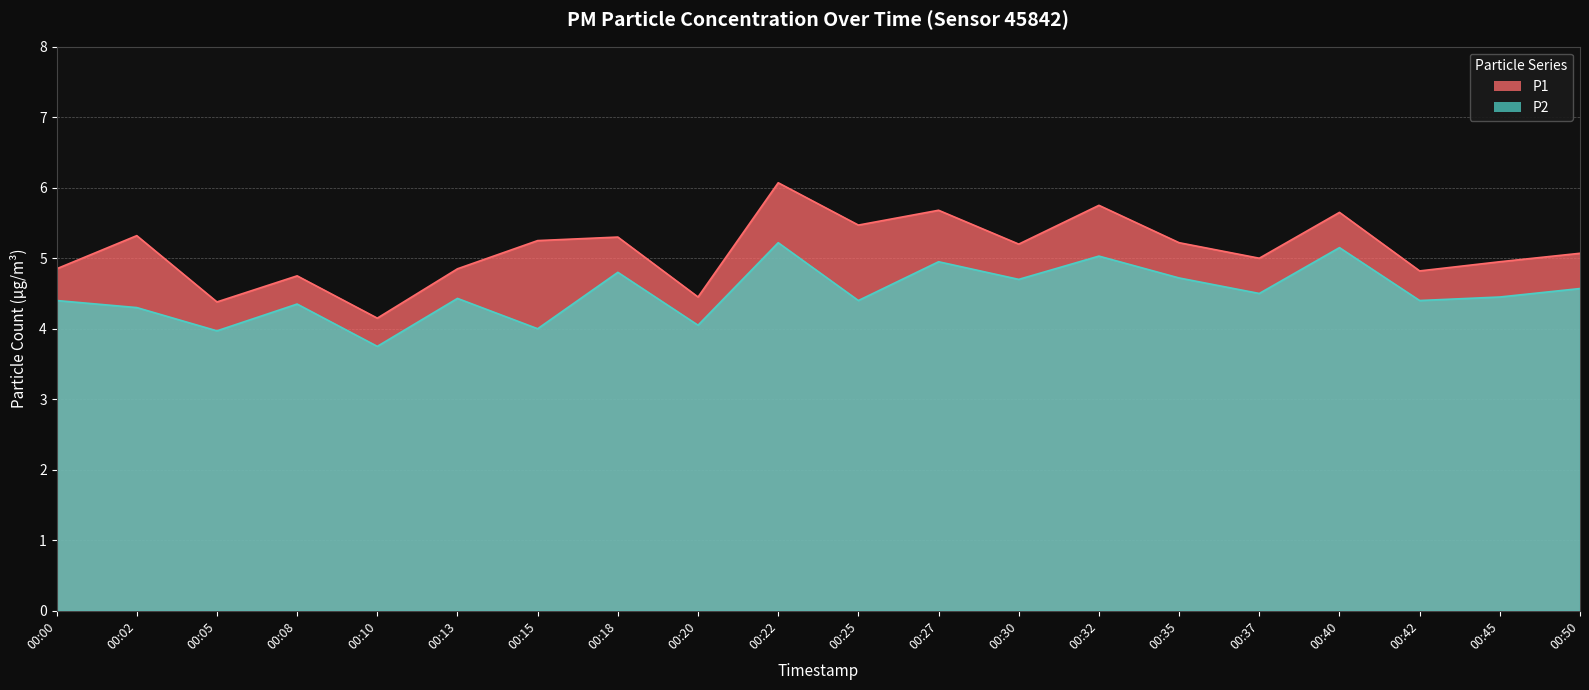

Between 00:08 and 00:37, which series saw the biggest shift?

P1